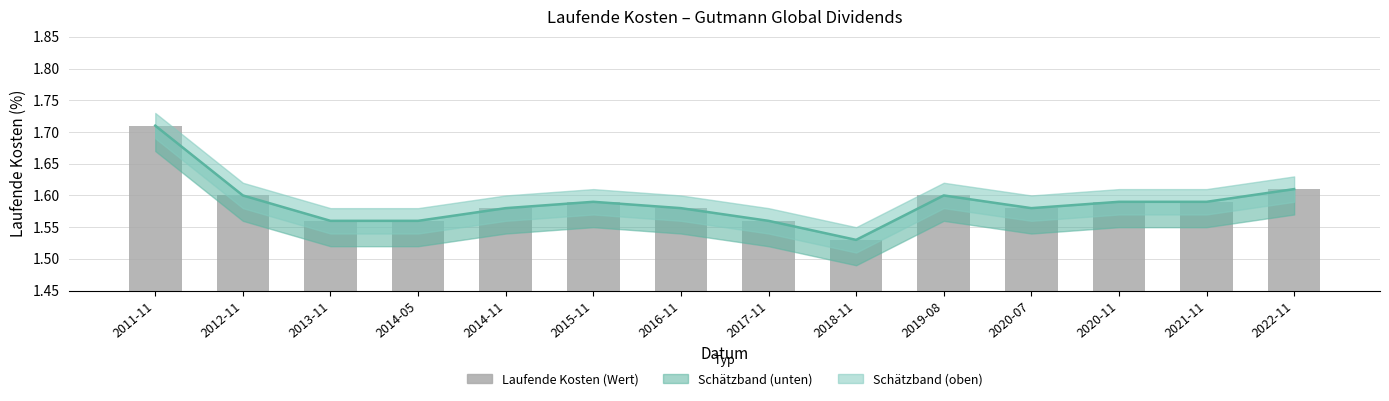

Rank the categories by value from lowest to highest.

2018-11, 2013-11, 2014-05, 2017-11, 2014-11, 2016-11, 2020-07, 2015-11, 2020-11, 2021-11, 2012-11, 2019-08, 2022-11, 2011-11